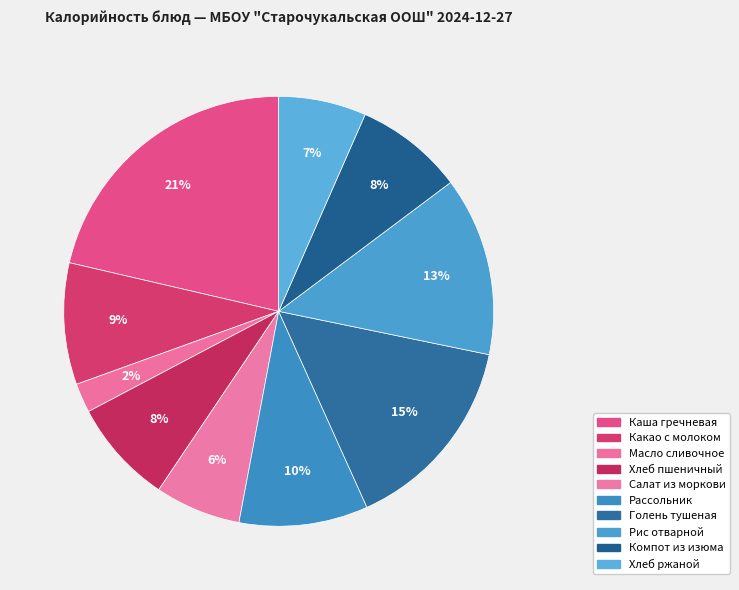

To the nearest percent, what is the difference between the Каша гречневая and Рис отварной slice percentages?

8%